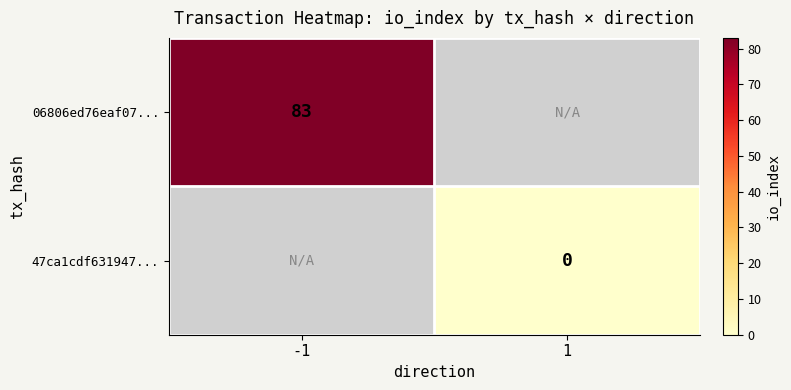

At which category does the chart reach its minimum across all series?

1